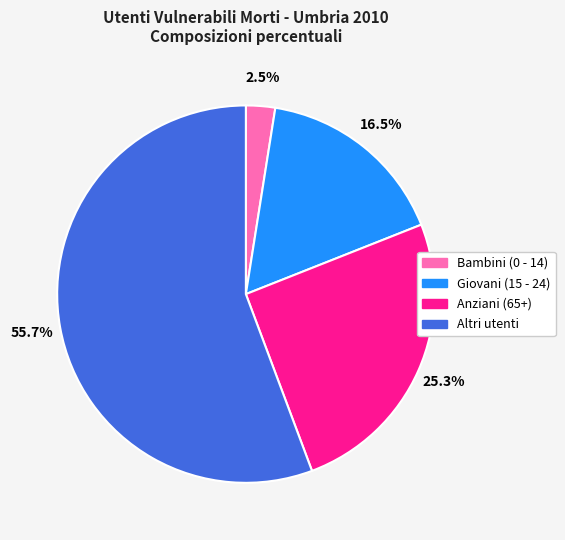

Which has a higher value, Altri utenti or Giovani (15 - 24)?

Altri utenti